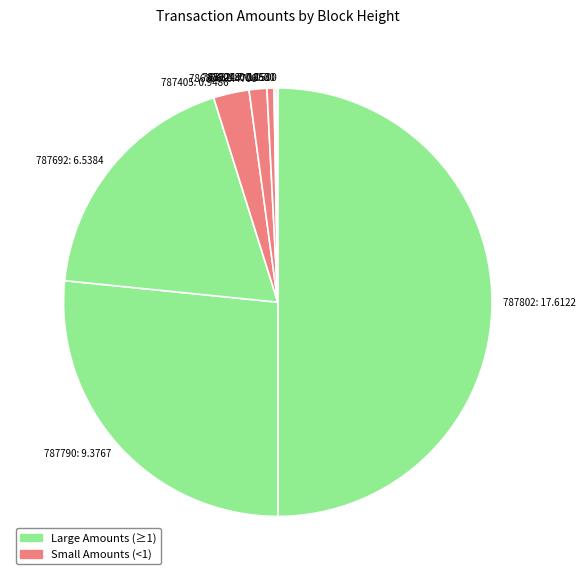

Is 785904: 0.1853 the majority of the pie?

No